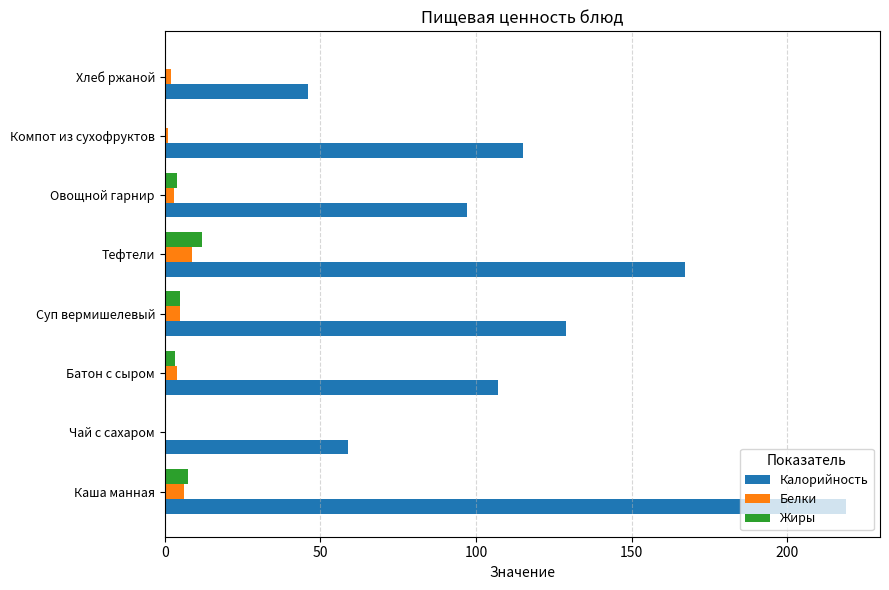

What is the greatest value displayed?

218.9